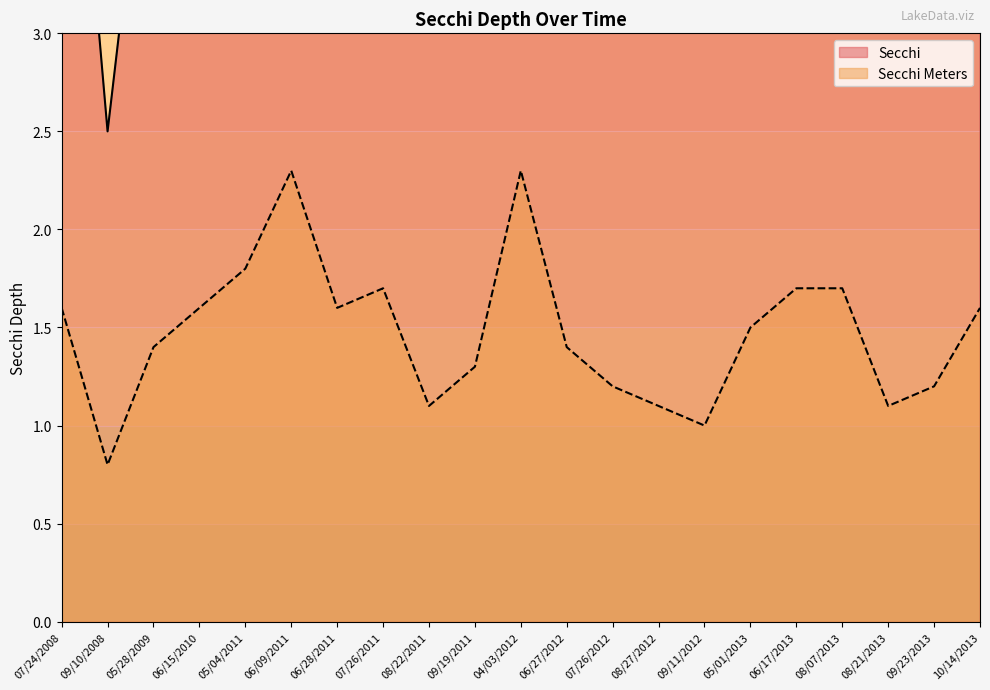

Which series has the largest total across all categories?

Secchi